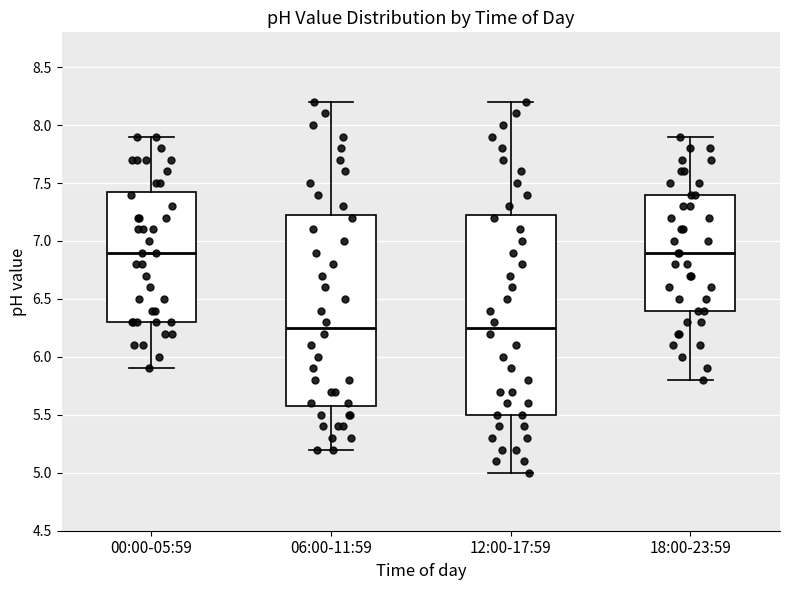

Comparing the boxes themselves (not the whiskers), which one is the tallest?

12:00-17:59